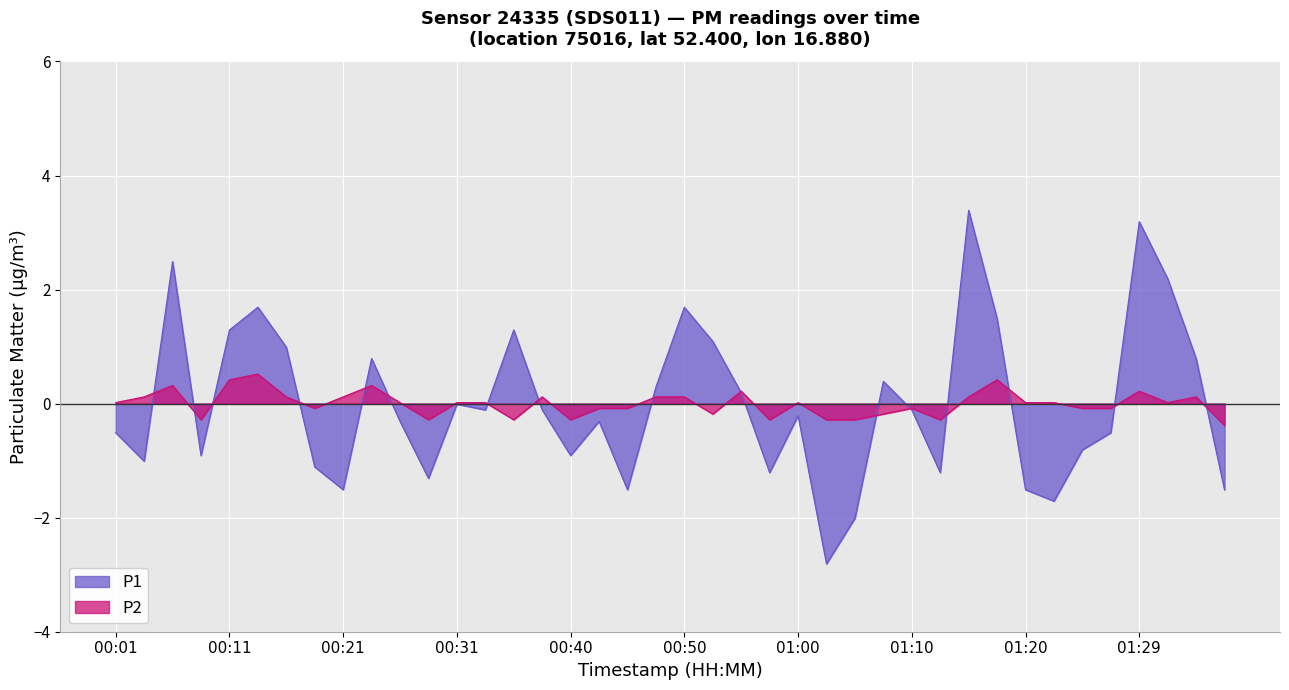

The P1 series shows 1.1 at 00:53. True or false?

True